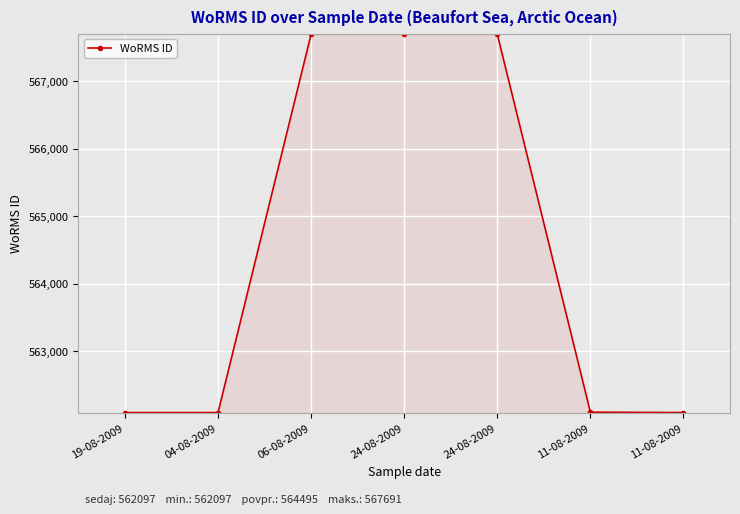

At which category does the chart reach its peak across all series?

06-08-2009